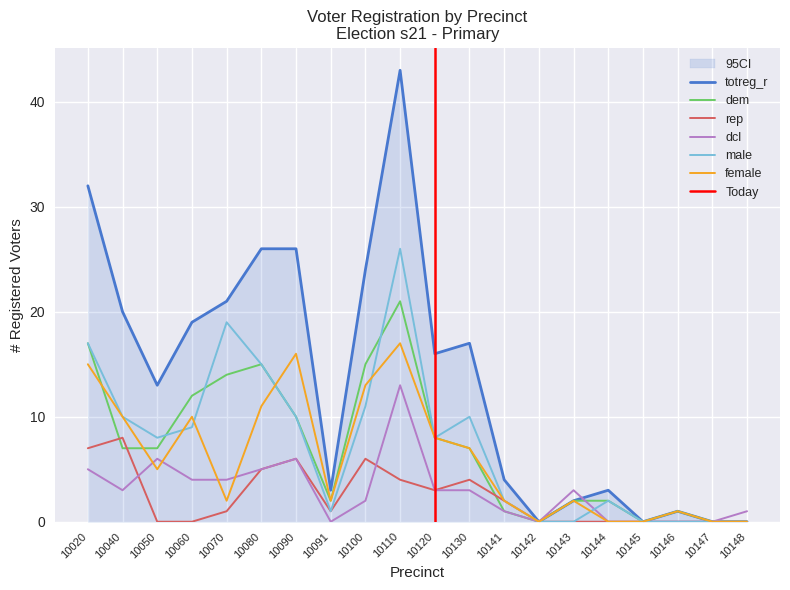

What is the average value of the dcl series?

3